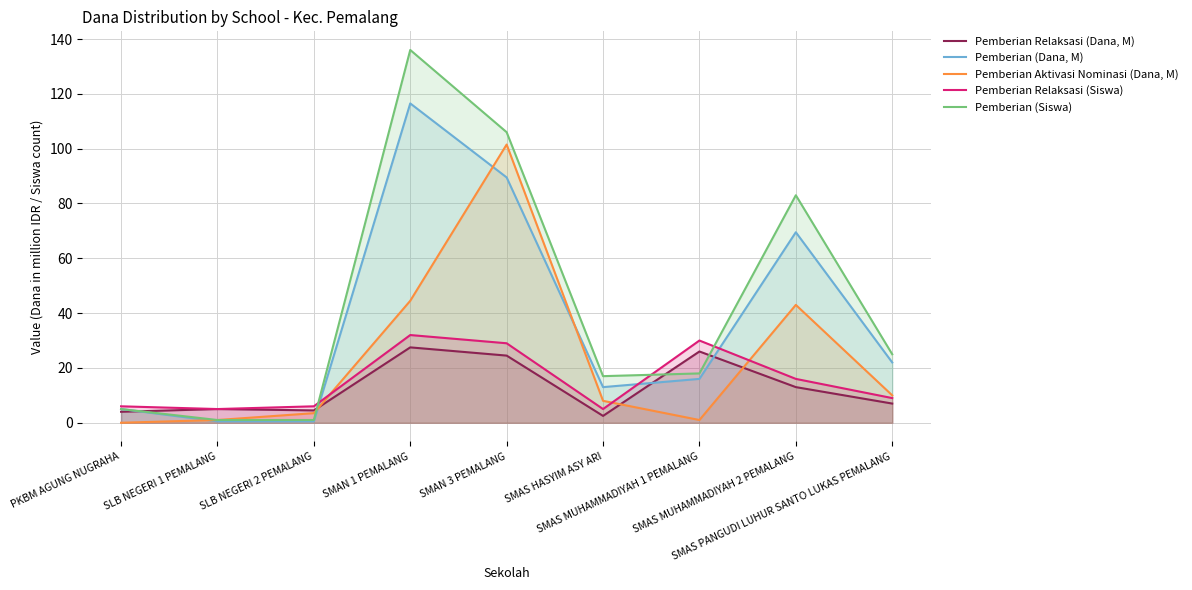

Reading left to right, transcribe all the data shown in this chart.

Pemberian Relaksasi (Dana, M): PKBM AGUNG NUGRAHA=4.0	SLB NEGERI 1 PEMALANG=5.0	SLB NEGERI 2 PEMALANG=4.5	SMAN 1 PEMALANG=27.5	SMAN 3 PEMALANG=24.5	SMAS HASYIM ASY ARI=2.5	SMAS MUHAMMADIYAH 1 PEMALANG=26.0	SMAS MUHAMMADIYAH 2 PEMALANG=13.0	SMAS PANGUDI LUHUR SANTO LUKAS PEMALANG=7.0
Pemberian (Dana, M): PKBM AGUNG NUGRAHA=5.0	SLB NEGERI 1 PEMALANG=0.5	SLB NEGERI 2 PEMALANG=0.5	SMAN 1 PEMALANG=116.5	SMAN 3 PEMALANG=89.5	SMAS HASYIM ASY ARI=13.0	SMAS MUHAMMADIYAH 1 PEMALANG=16.0	SMAS MUHAMMADIYAH 2 PEMALANG=69.5	SMAS PANGUDI LUHUR SANTO LUKAS PEMALANG=22.0
Pemberian Aktivasi Nominasi (Dana, M): PKBM AGUNG NUGRAHA=0.0	SLB NEGERI 1 PEMALANG=1.0	SLB NEGERI 2 PEMALANG=3.5	SMAN 1 PEMALANG=44.5	SMAN 3 PEMALANG=101.5	SMAS HASYIM ASY ARI=8.0	SMAS MUHAMMADIYAH 1 PEMALANG=1.0	SMAS MUHAMMADIYAH 2 PEMALANG=43.0	SMAS PANGUDI LUHUR SANTO LUKAS PEMALANG=10.0
Pemberian Relaksasi (Siswa): PKBM AGUNG NUGRAHA=6.0	SLB NEGERI 1 PEMALANG=5.0	SLB NEGERI 2 PEMALANG=6.0	SMAN 1 PEMALANG=32.0	SMAN 3 PEMALANG=29.0	SMAS HASYIM ASY ARI=5.0	SMAS MUHAMMADIYAH 1 PEMALANG=30.0	SMAS MUHAMMADIYAH 2 PEMALANG=16.0	SMAS PANGUDI LUHUR SANTO LUKAS PEMALANG=9.0
Pemberian (Siswa): PKBM AGUNG NUGRAHA=5.0	SLB NEGERI 1 PEMALANG=1.0	SLB NEGERI 2 PEMALANG=1.0	SMAN 1 PEMALANG=136.0	SMAN 3 PEMALANG=106.0	SMAS HASYIM ASY ARI=17.0	SMAS MUHAMMADIYAH 1 PEMALANG=18.0	SMAS MUHAMMADIYAH 2 PEMALANG=83.0	SMAS PANGUDI LUHUR SANTO LUKAS PEMALANG=25.0